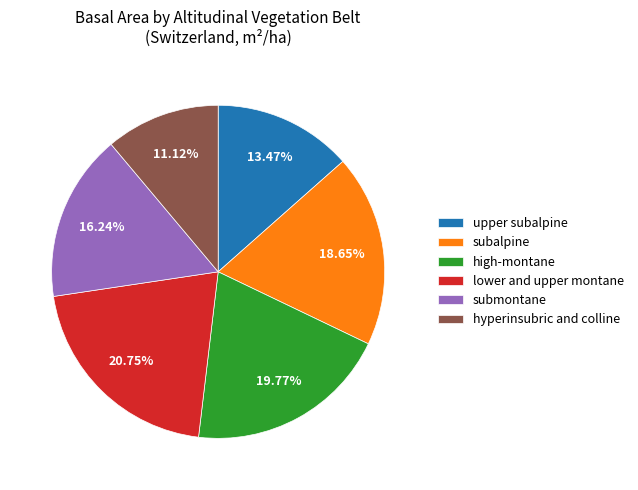

What is the ratio of the value at high-montane to the value at upper subalpine?

1.5